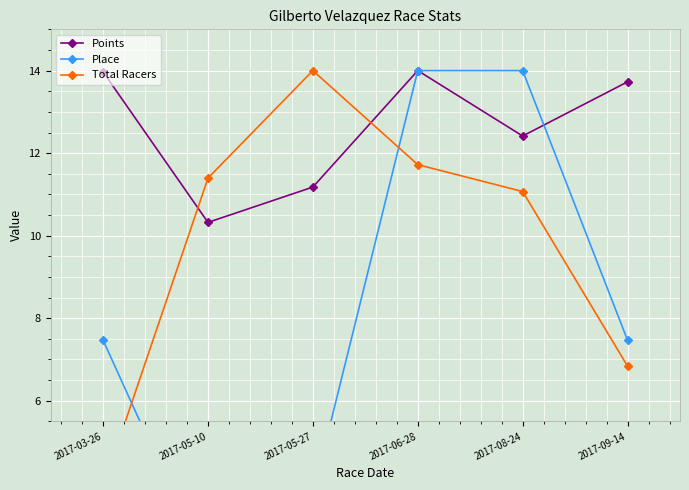

What is the sum of all Points values?

75.6